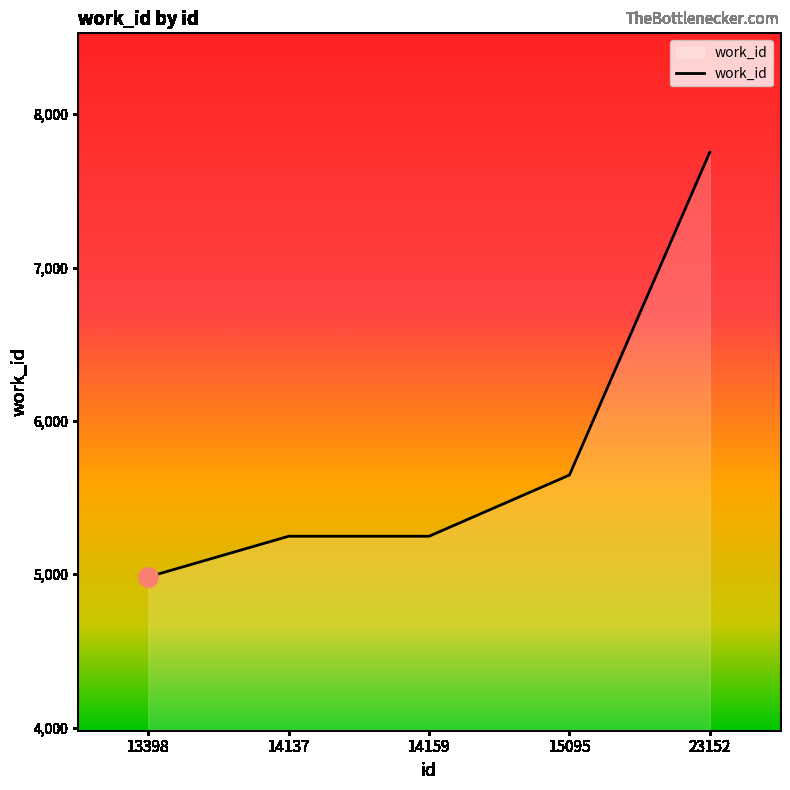

What is the change in value from 14159 to 23152?

+2504